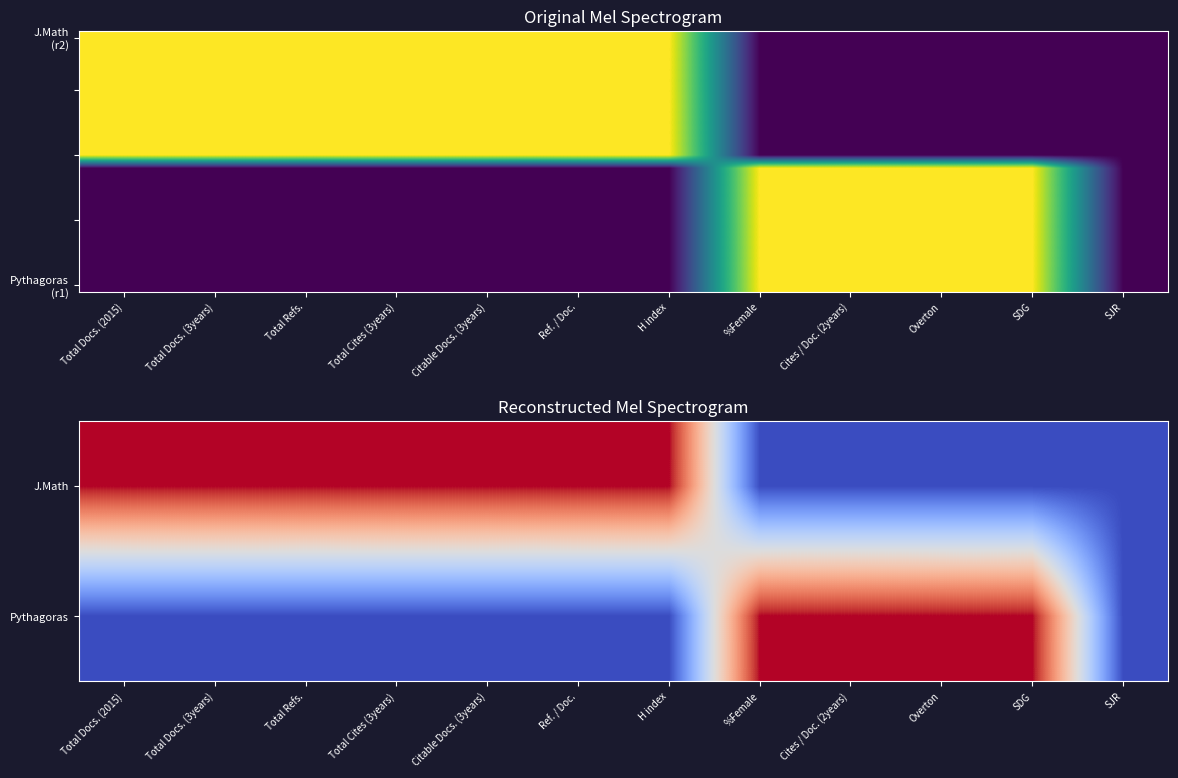

Which label corresponds to the smallest value in the chart?

Total Docs. (2015)